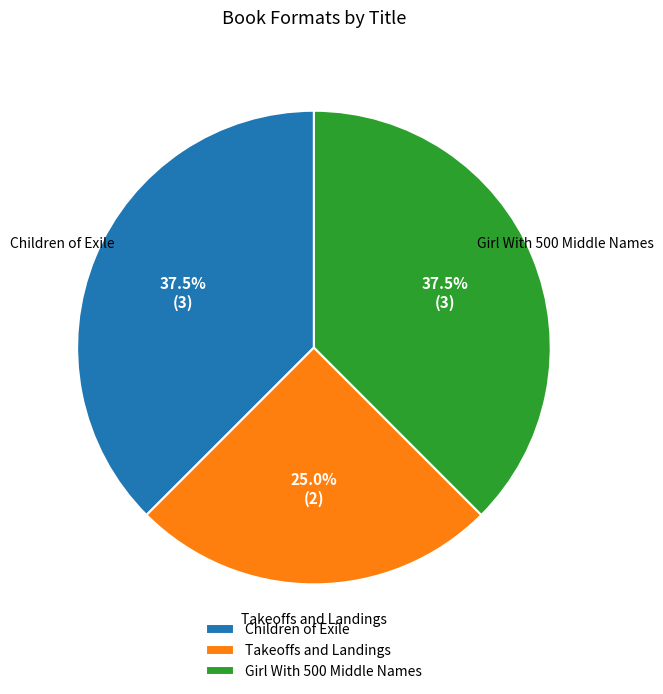

Does Takeoffs and Landings account for over 50% of the chart?

No